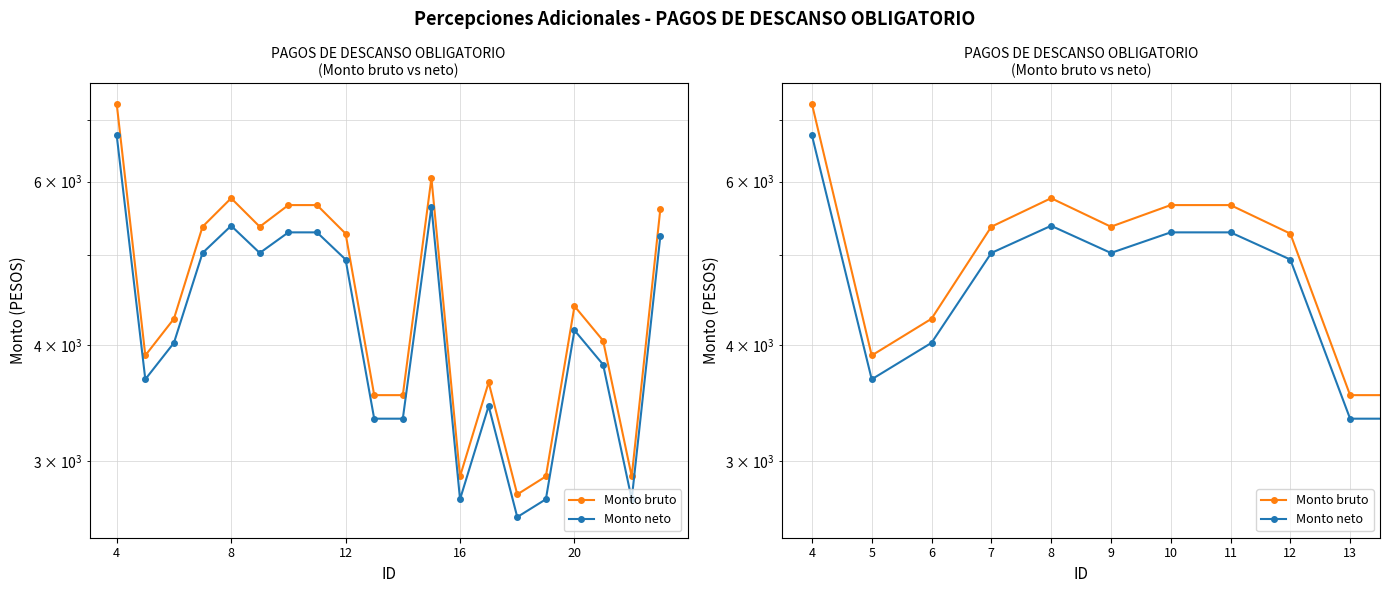

Rank the series by their average value, from lowest to highest.

Monto neto, Monto bruto